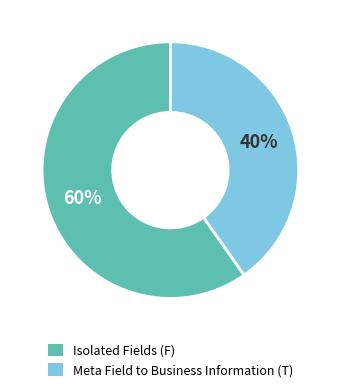

Is there a majority slice in this chart?

Yes